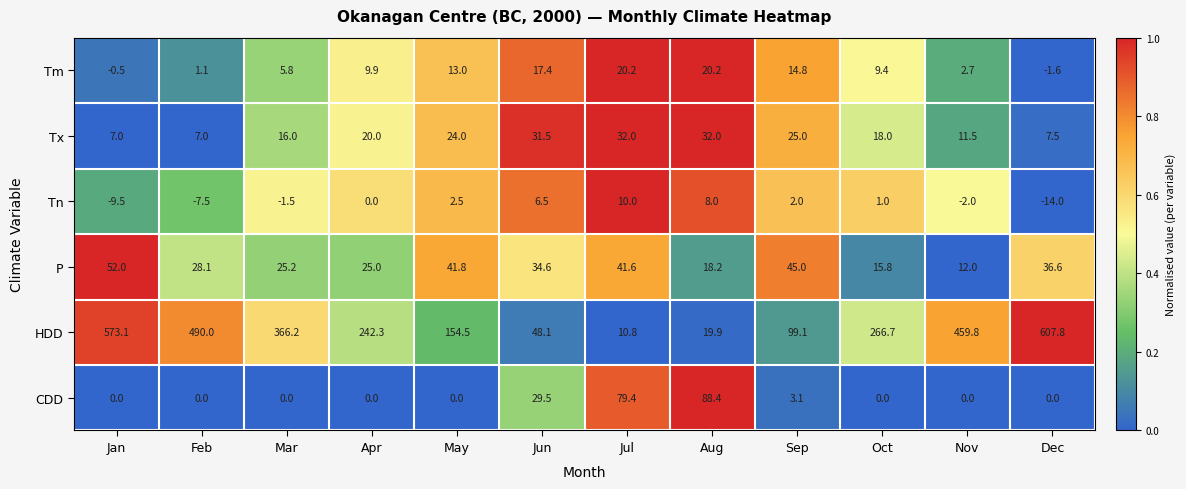

Which series changed the most between Apr and Aug?

HDD